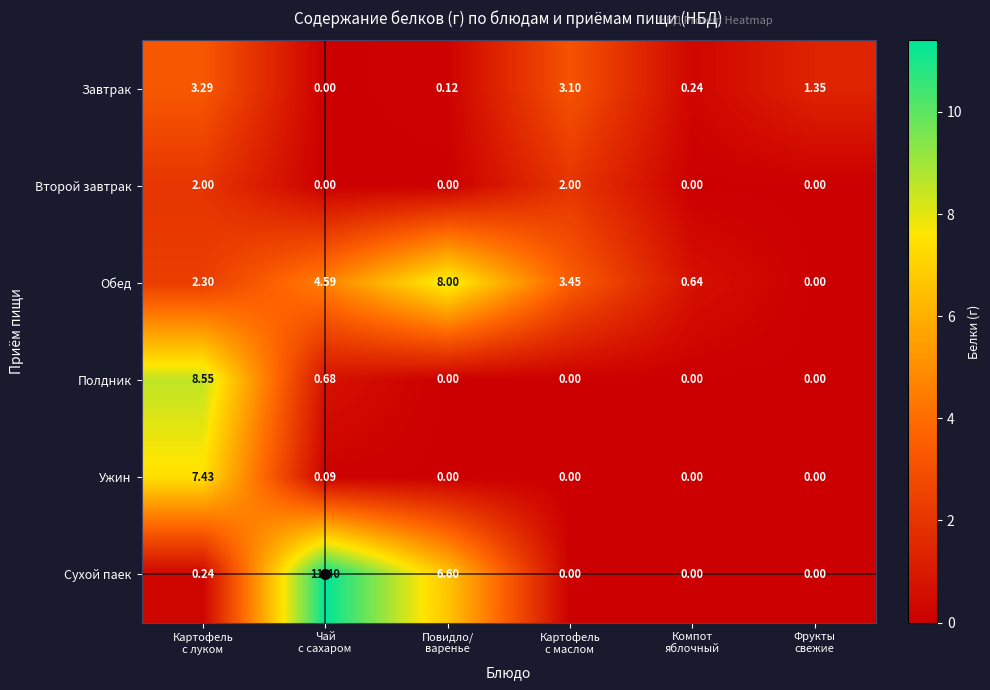

List the series in order of their peak value, lowest first.

Второй завтрак, Завтрак, Ужин, Обед, Полдник, Сухой паек